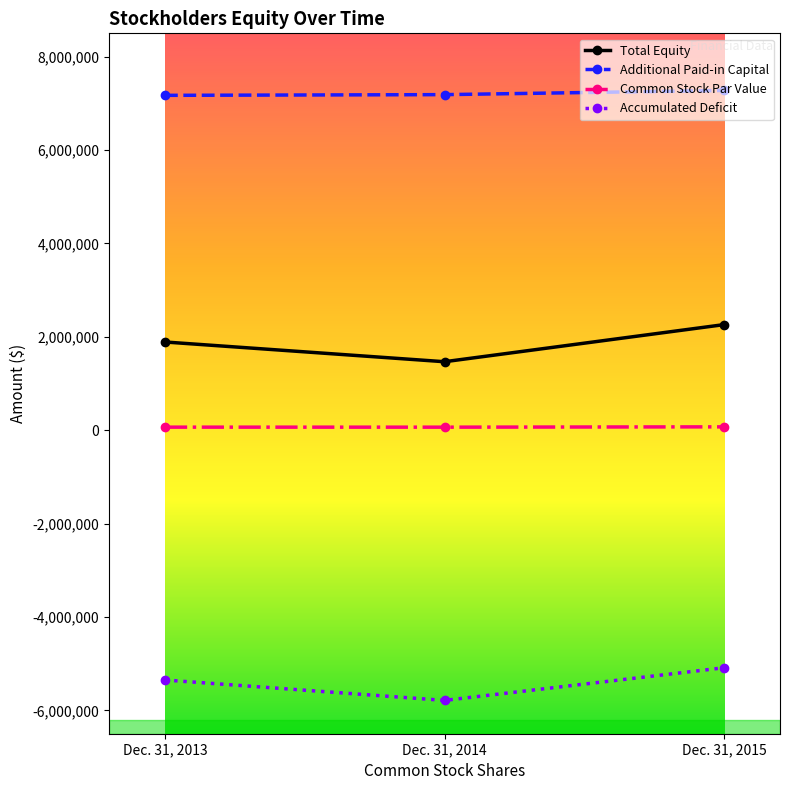

What is the value of the Accumulated Deficit point at the 2nd from the left?

-5786519